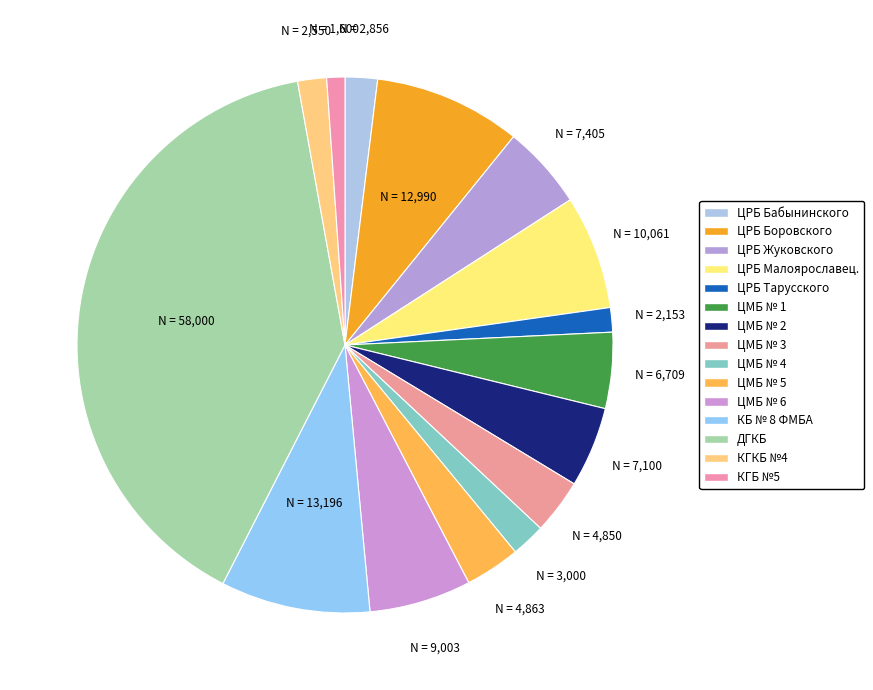

How many slices are in this pie chart?

15